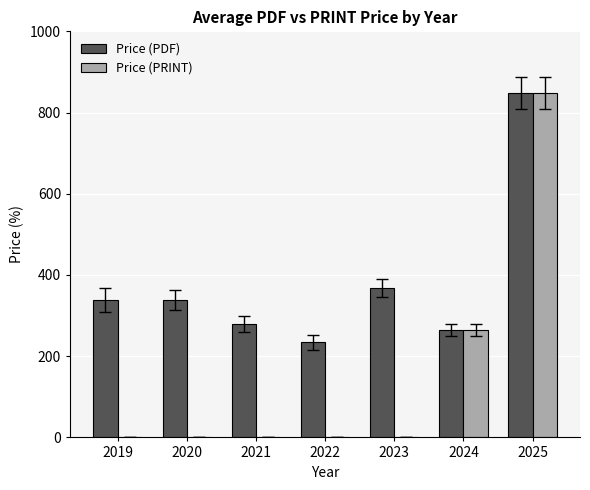

Which series changed the most between 2019 and 2023?

Price (PDF)